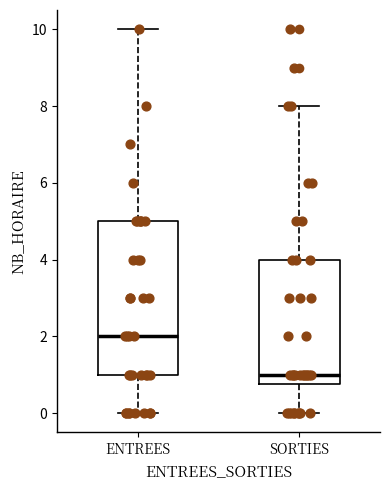

Comparing the boxes themselves (not the whiskers), which one is the tallest?

ENTREES